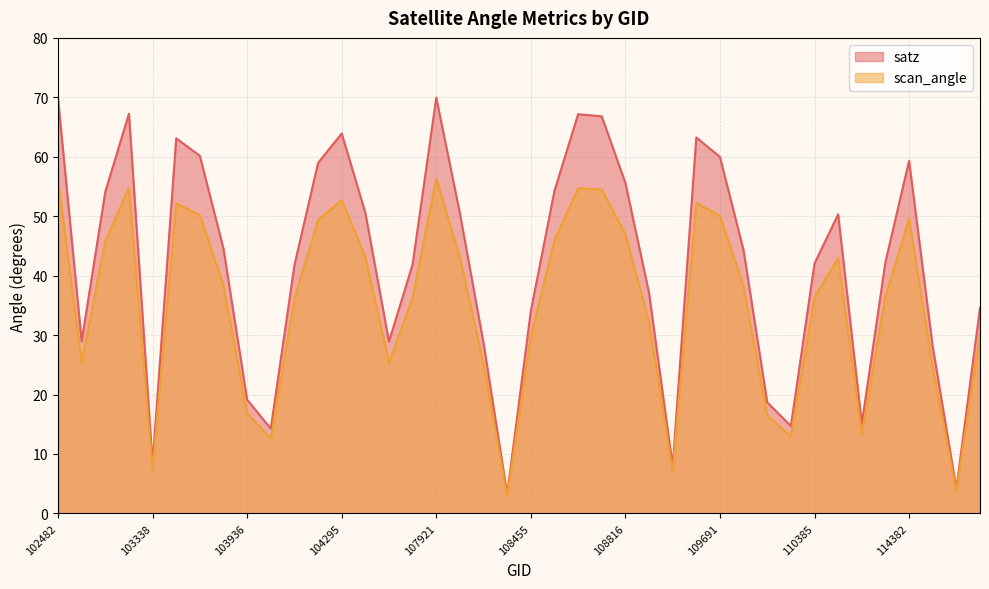

The value of satz at 103936 is 5.1. True or false?

False